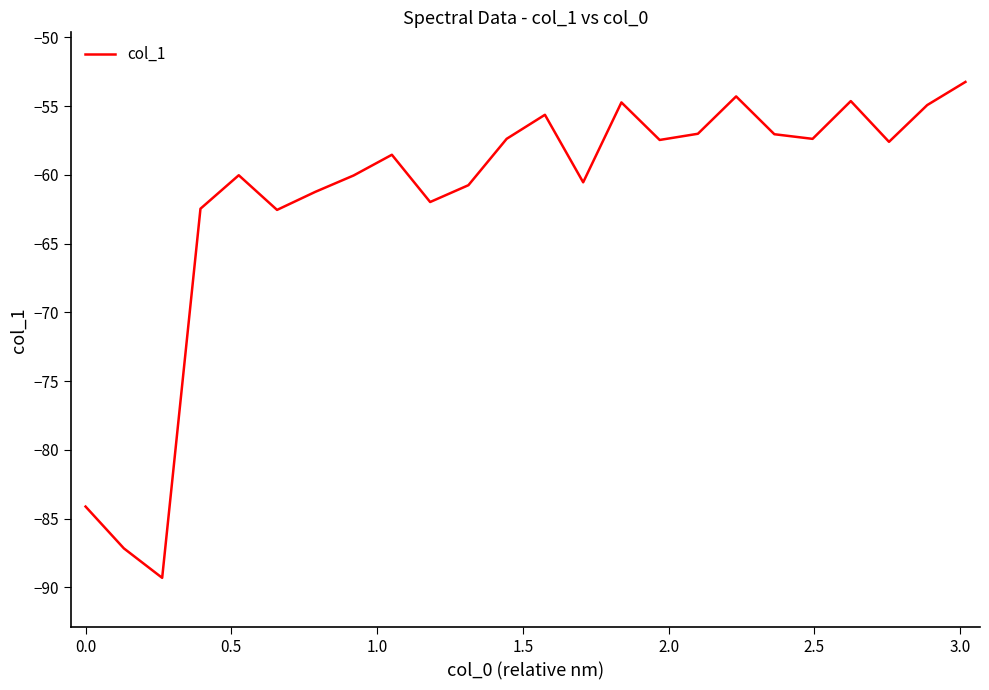

What is the minimum value shown in the chart?

-89.3